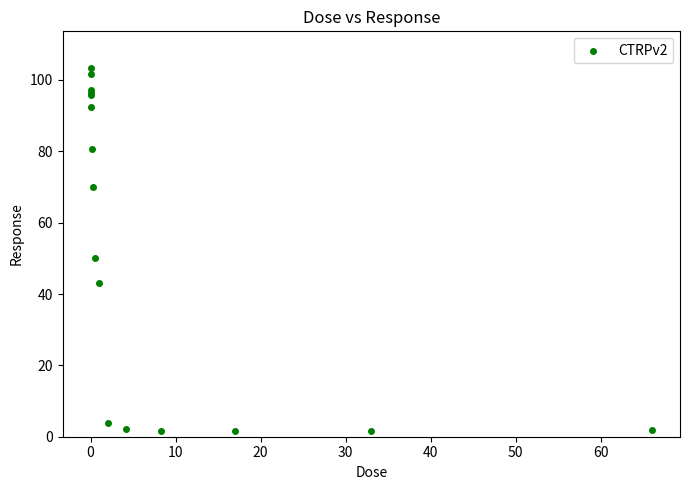

What Y value in the scatter plot is closest to 52?

50.0